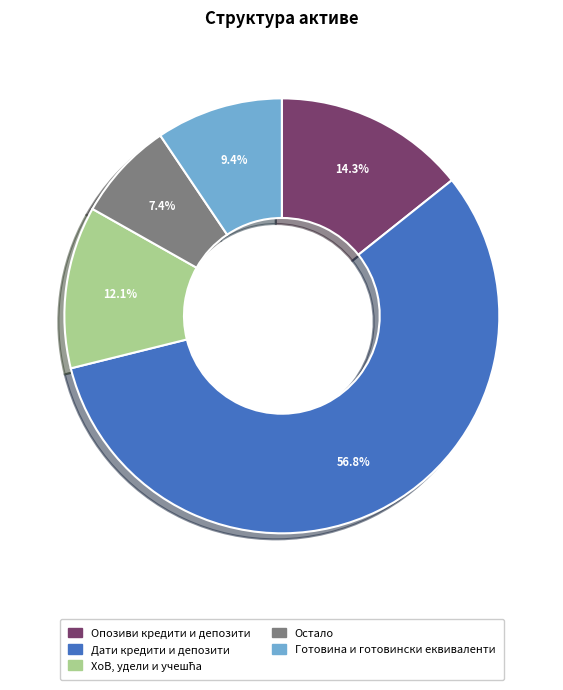

Combined, what portion of the pie is Остало and Опозиви кредити и депозити?

21.7%